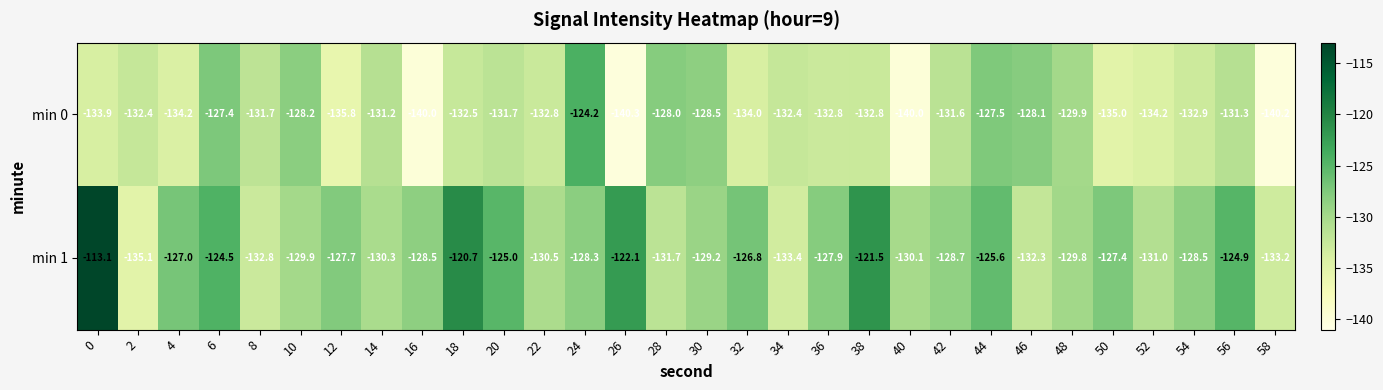

Count the number of categories in the chart.

30